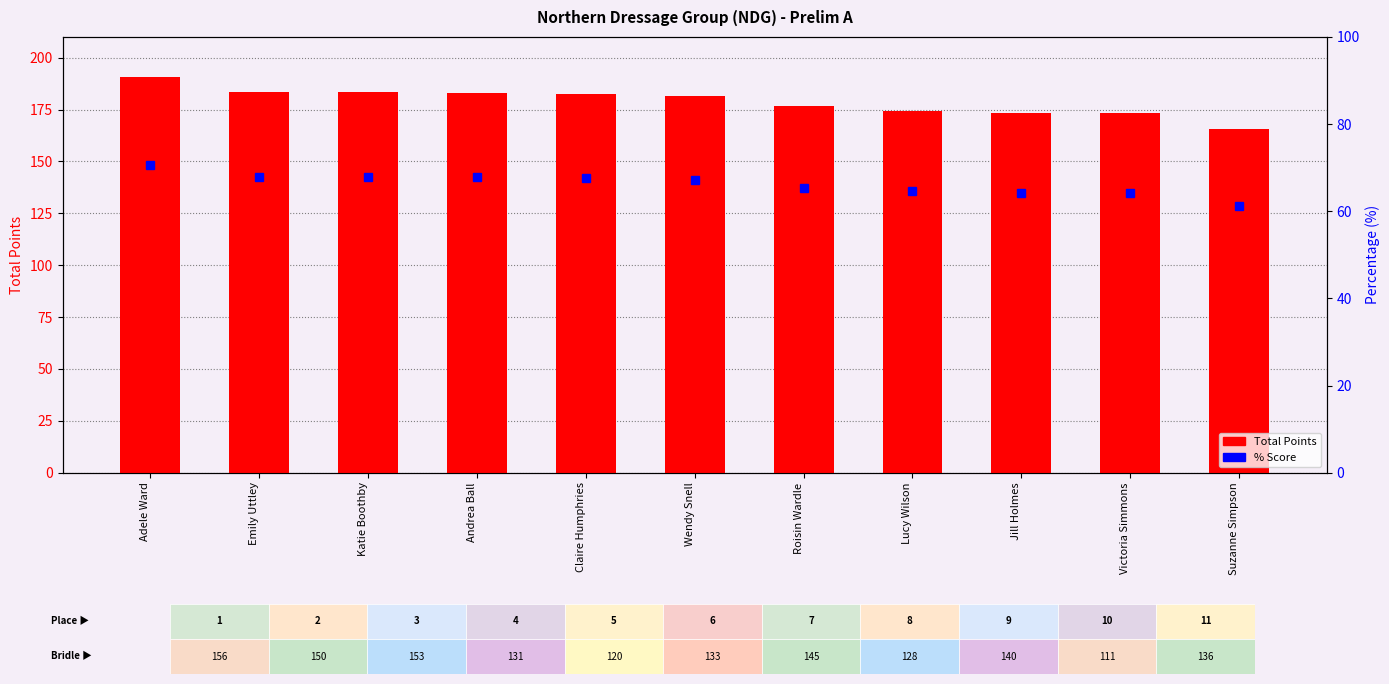

Which series has the largest total across all categories?

Total Points